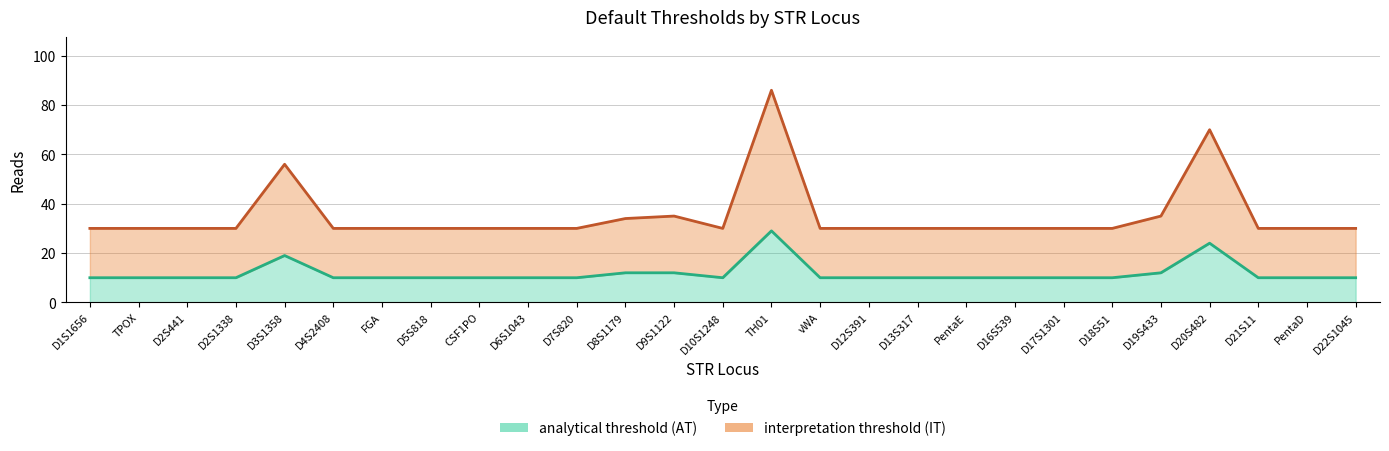

Count the number of data series in this chart.

2